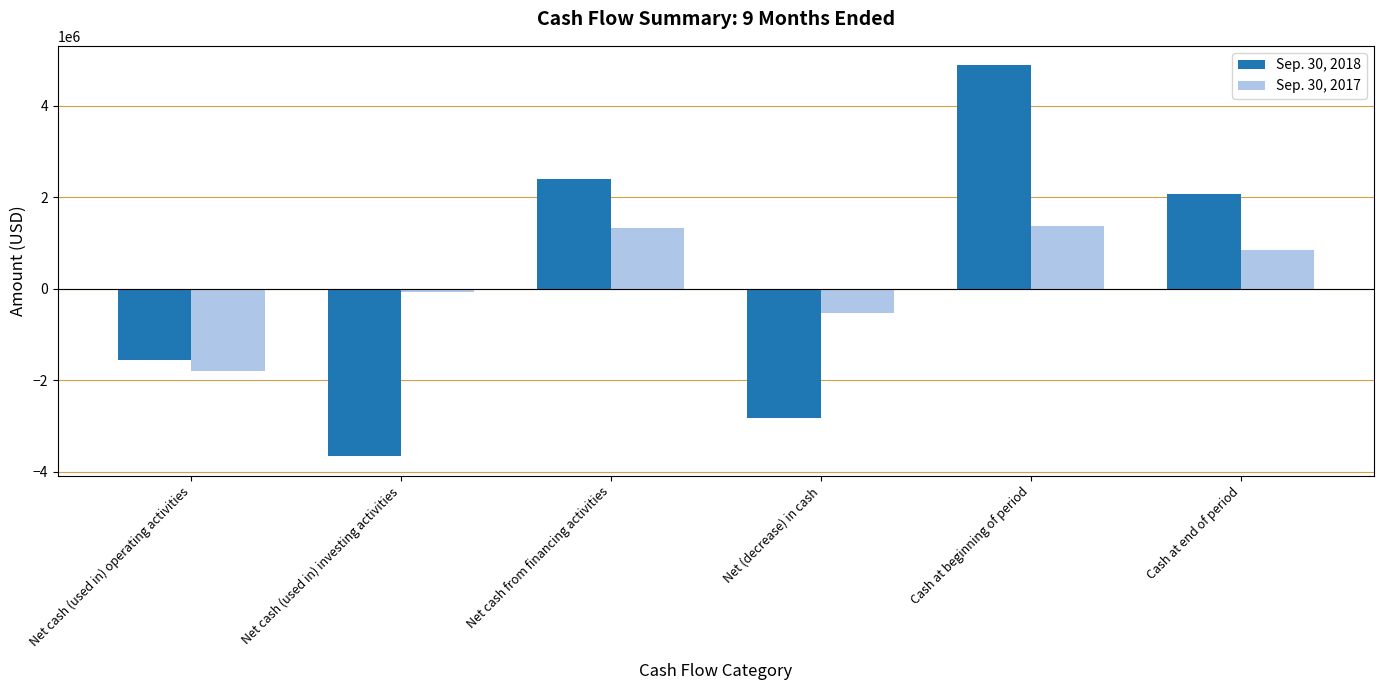

Which category has the highest value in the Sep. 30, 2018 series?

Cash at beginning of period